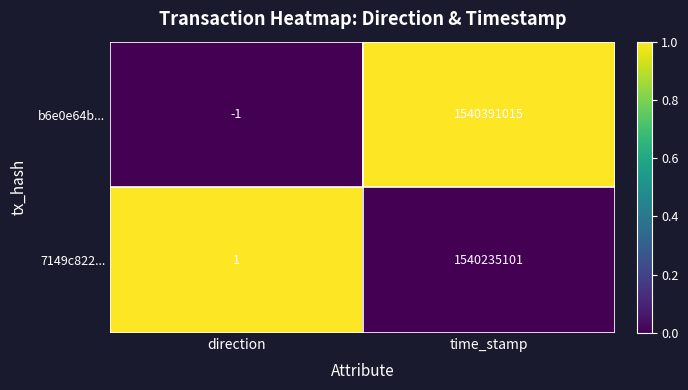

The 7149c822... series shows 1540235101 at time_stamp. True or false?

True